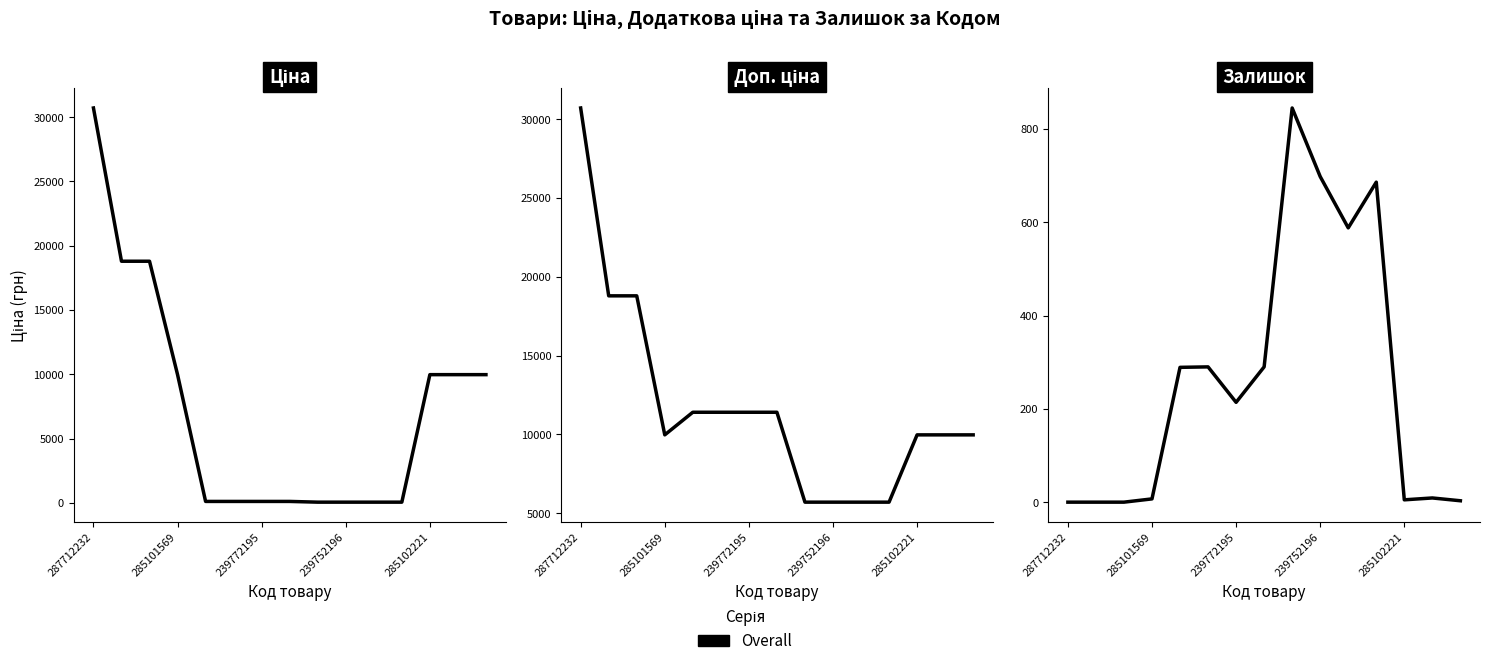

Which series has the largest total across all categories?

Доп. ціна